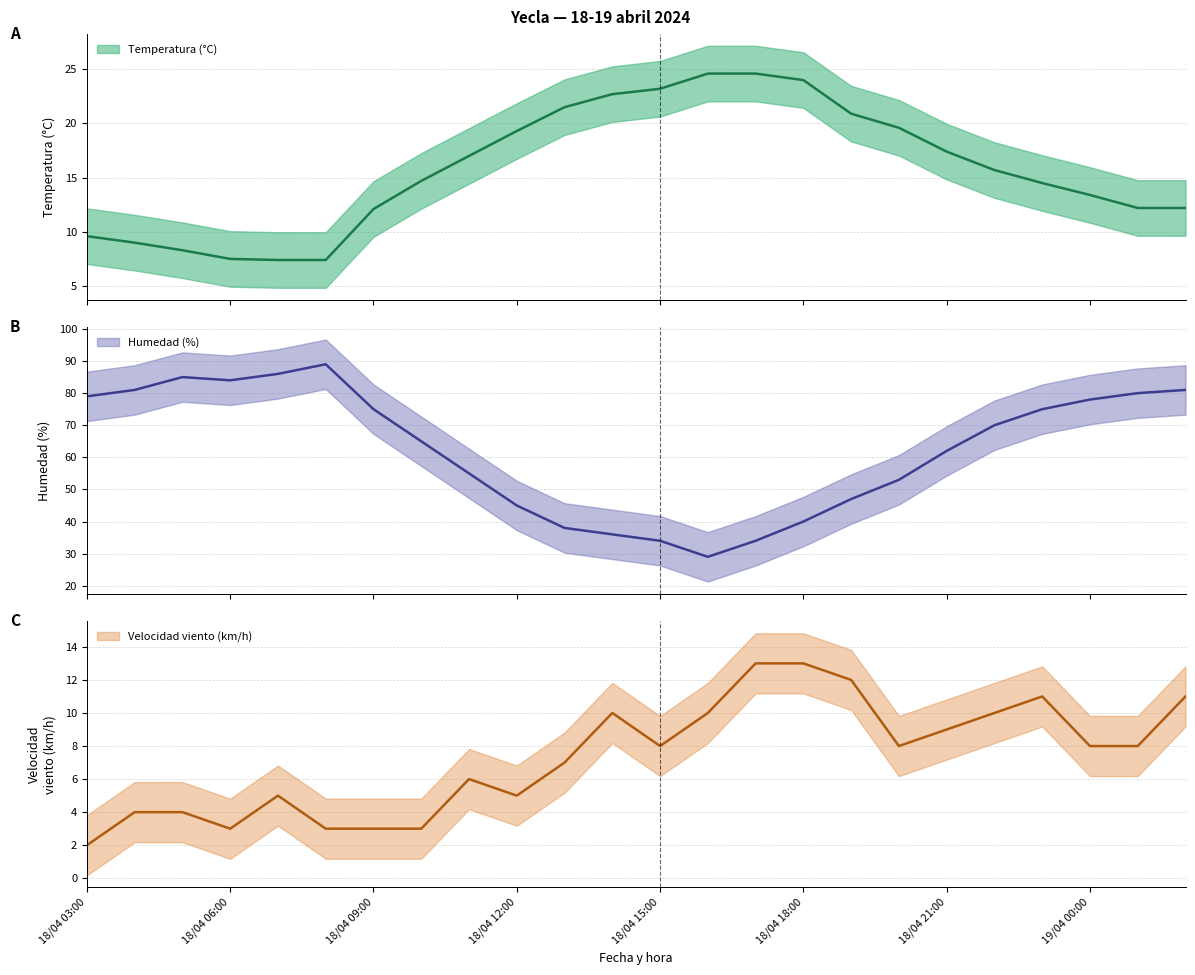

The value of Velocidad viento (km/h) at 18/04 05:00 is 4.0. True or false?

True